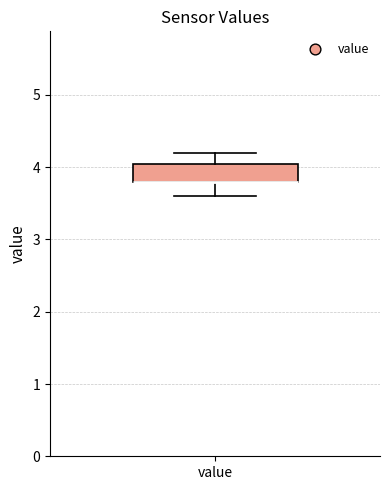

Transcribe this box plot: give where the median line is, the range the box spans, and where the two whiskers end, as read against the y-axis. The values are not printed on the chart, so give them approximately, as read against the axis.

median 3.8 (drawn on the box's lower edge), box 3.8 to 4.1, whiskers 3.6 to 4.2